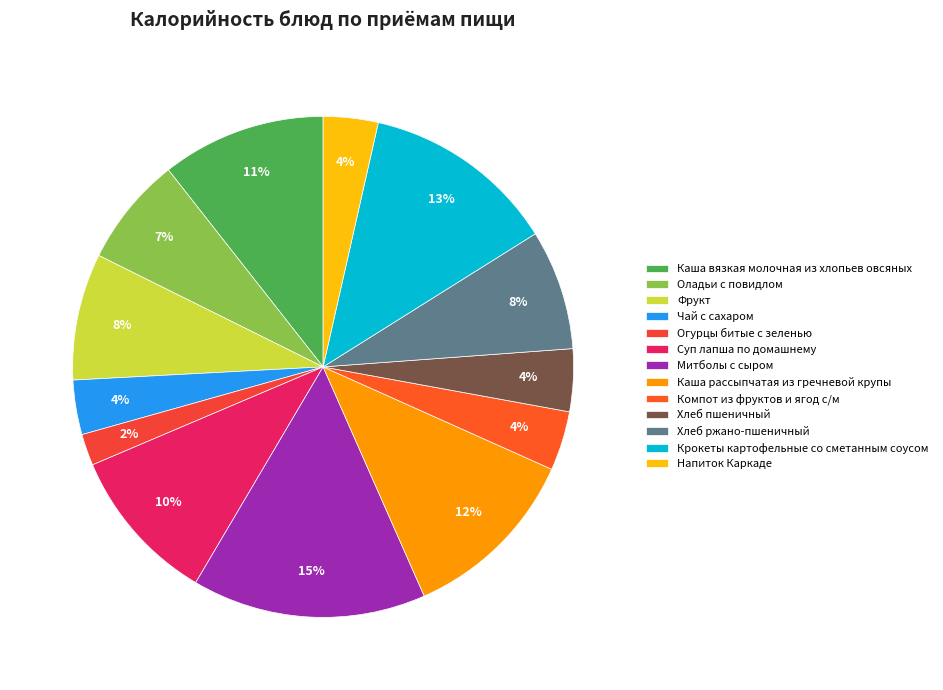

Is there any slice that represents more than half of the pie?

No